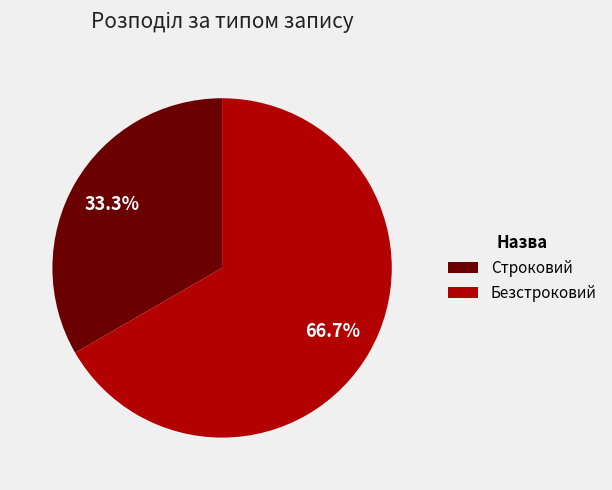

Is it true that Строковий is 43% of the pie?

False